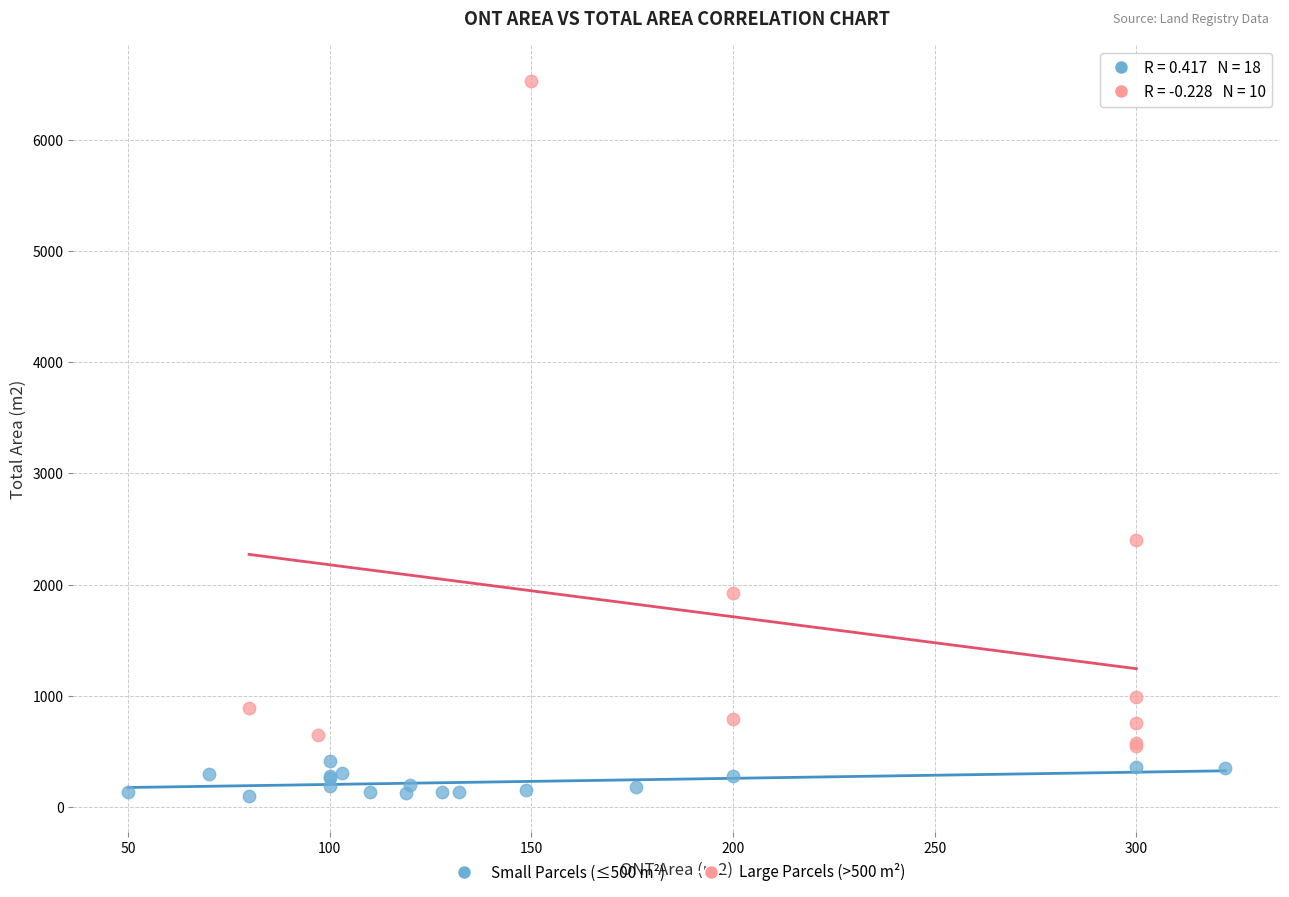

Which series contains the highest Y value?

Large Parcels (>500 m²)